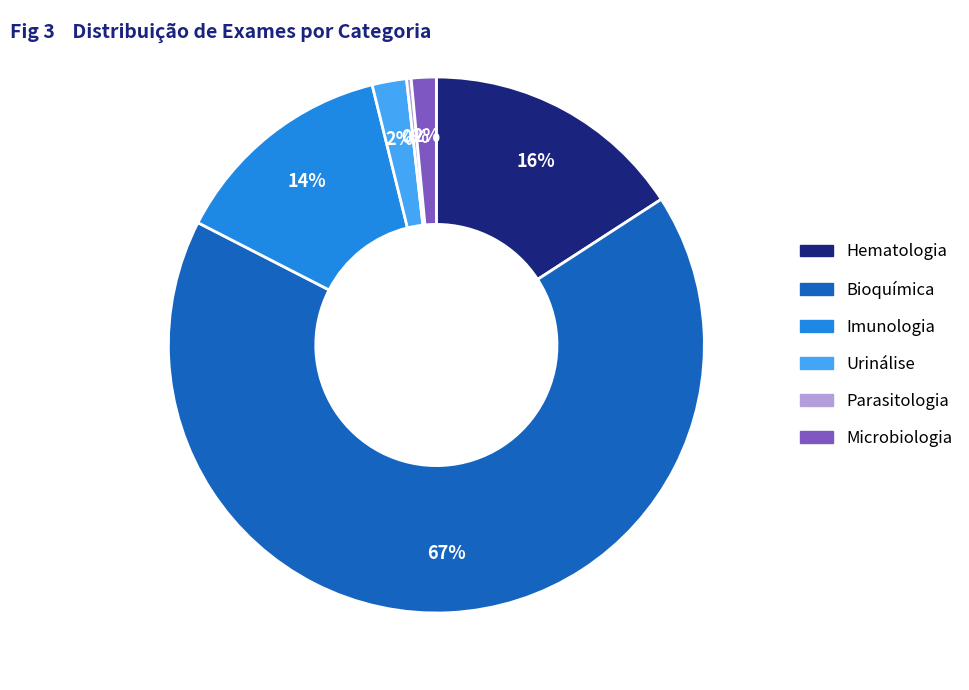

Which category has the biggest portion of the pie?

Bioquímica